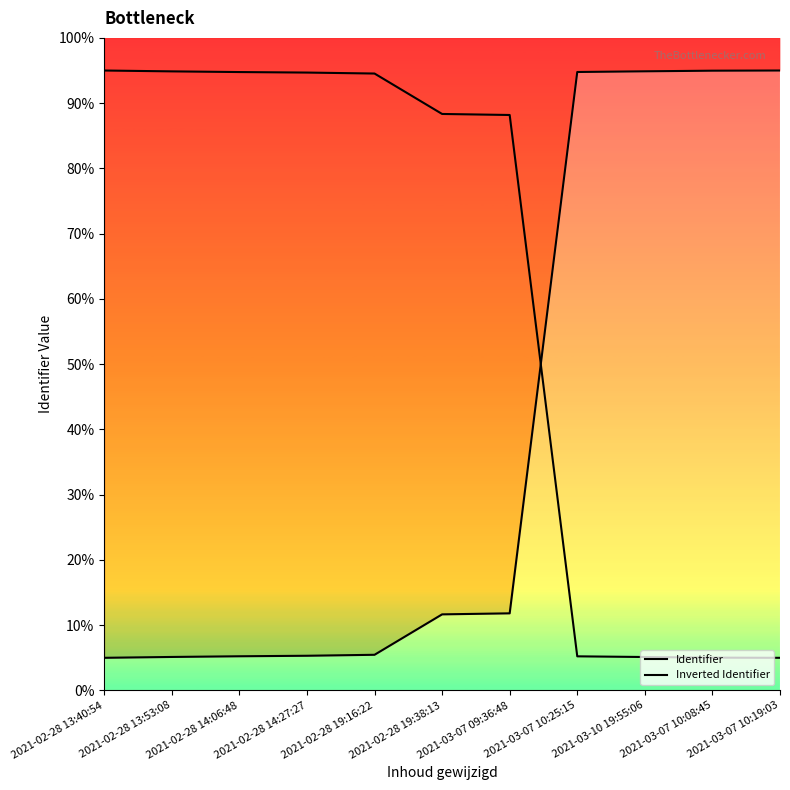

Reading left to right, transcribe all the data shown in this chart.

Identifier: 5.0	5.1	5.2	5.3	5.5	11.7	11.8	94.8	94.9	95.0	95.0
Inverted Identifier: 95.0	94.9	94.8	94.7	94.5	88.3	88.2	5.2	5.1	5.0	5.0